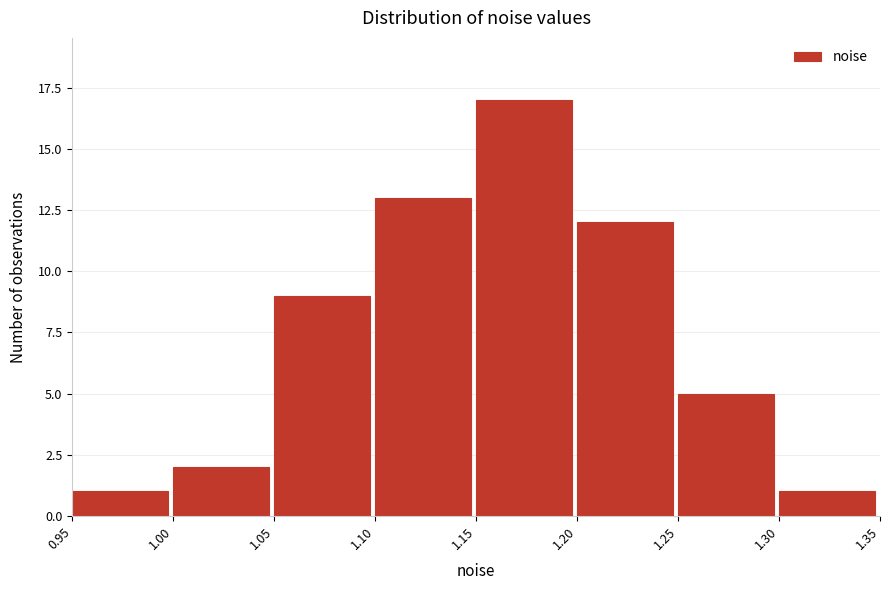

What is the height of the bar covering 1.00 to 1.05 on the x-axis? The values are not printed on the chart, so give them approximately, as read against the axis.

2